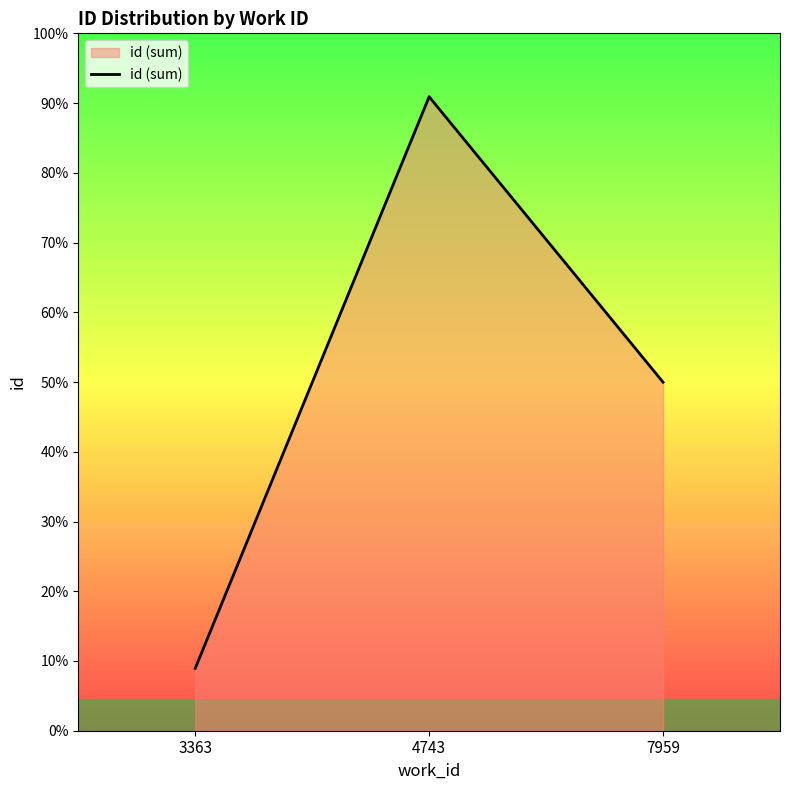

Does the chart have visible grid lines?

No